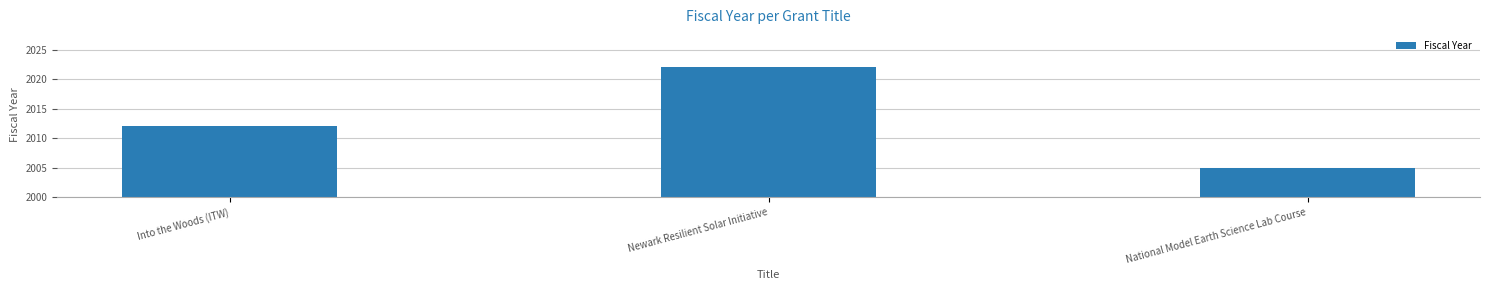

What is the greatest value displayed?

2022